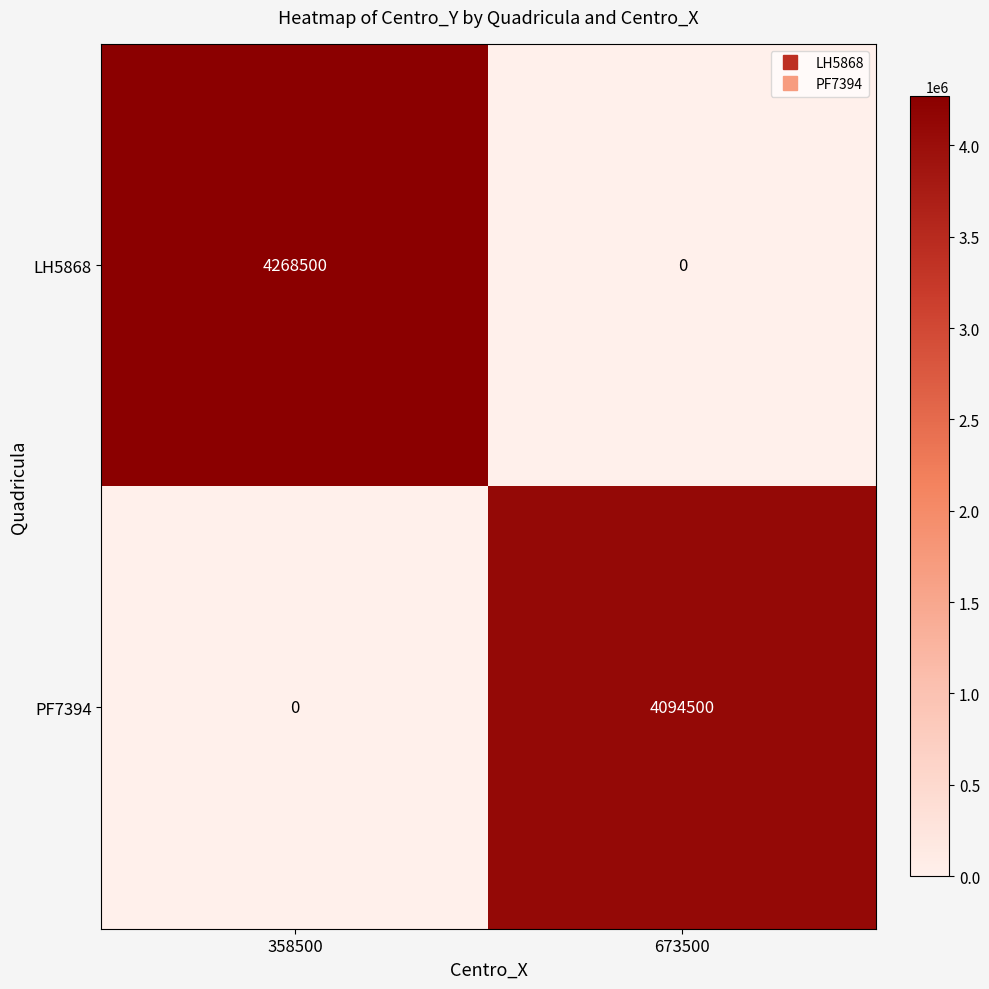

Which label corresponds to the largest value in the chart?

358500